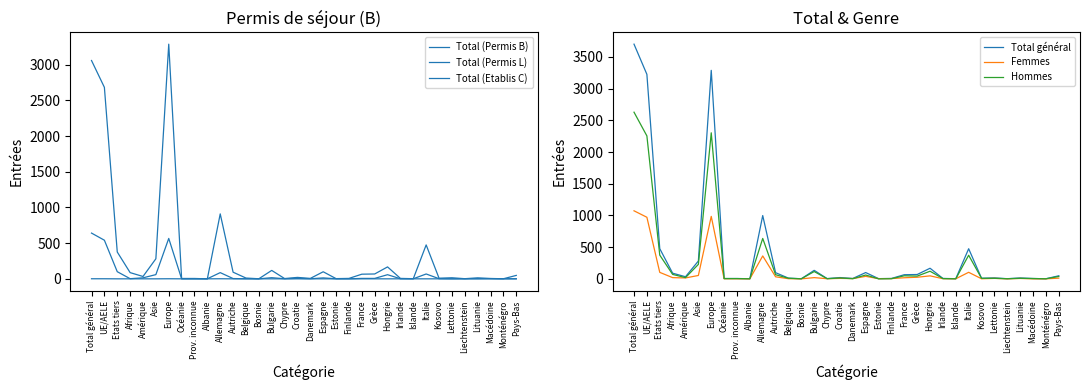

At which label is Femmes closest to 536?

Allemagne